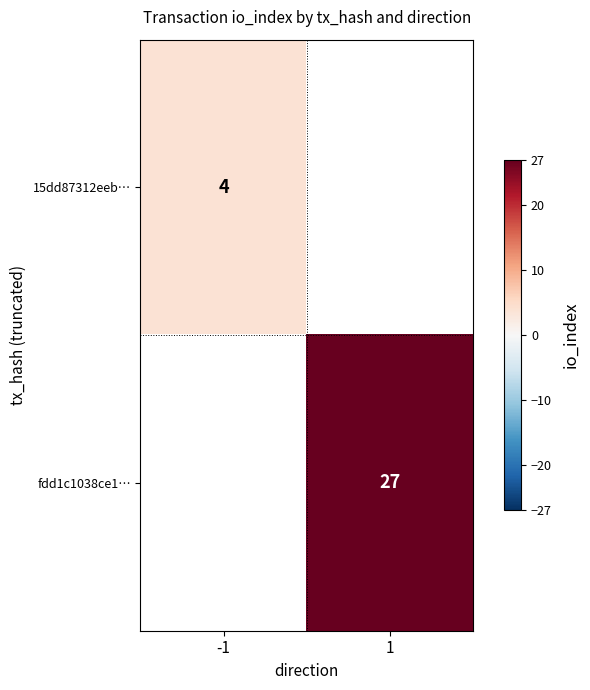

True or false: fdd1c1038ce1… has a value of 35 at 1.

False